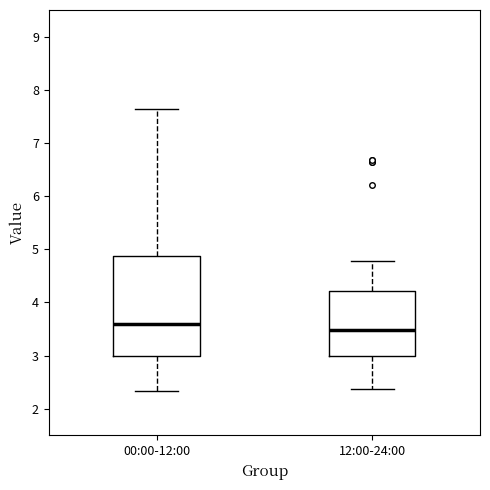

Reading left to right, read every box against the y-axis: the position of its median line, the range the box covers, and the ends of its whiskers. The values are not printed on the chart, so give them approximately, as read against the axis.

00:00-12:00: median 3.6, box 3.0 to 4.9, whiskers 2.3 to 7.6
12:00-24:00: median 3.5, box 3.0 to 4.2, whiskers 2.4 to 4.8